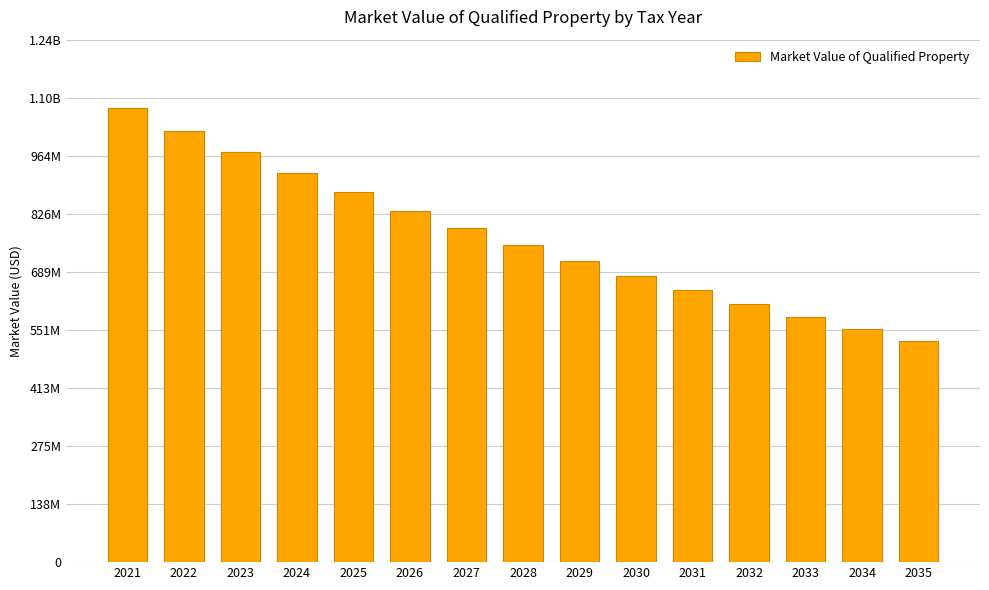

How many bars are there in total?

15